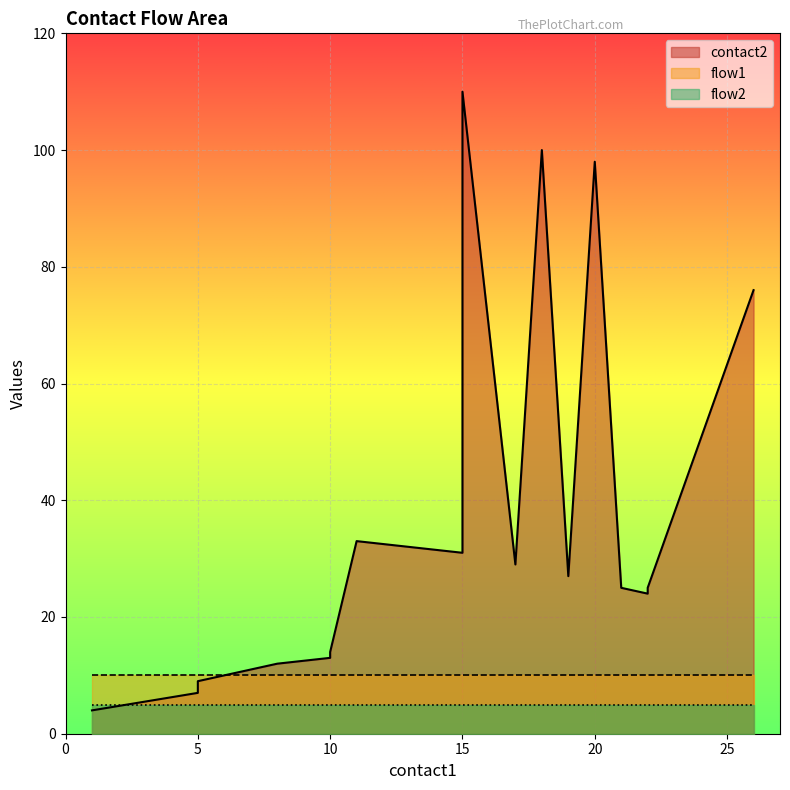

True or false: flow1 and contact2 cross at least once.

False